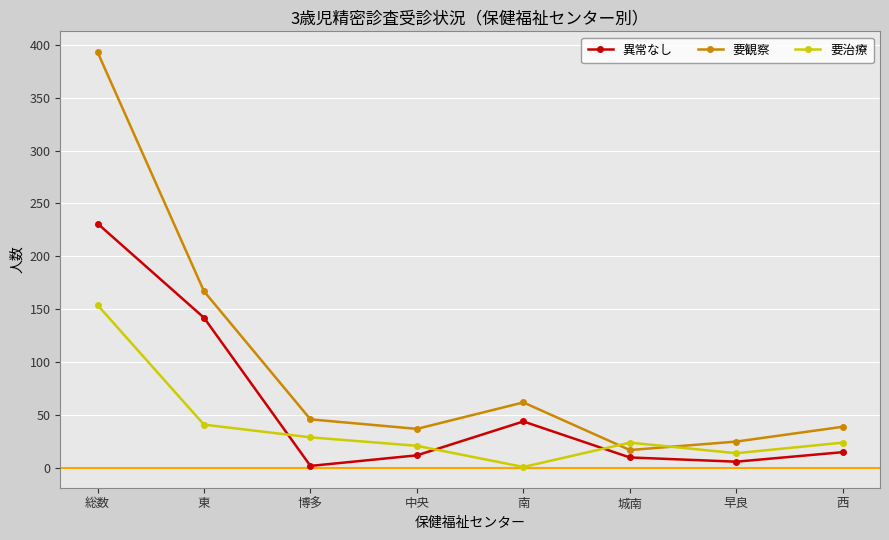

Where do 要観察 and 要治療 first cross each other?

南 and 城南